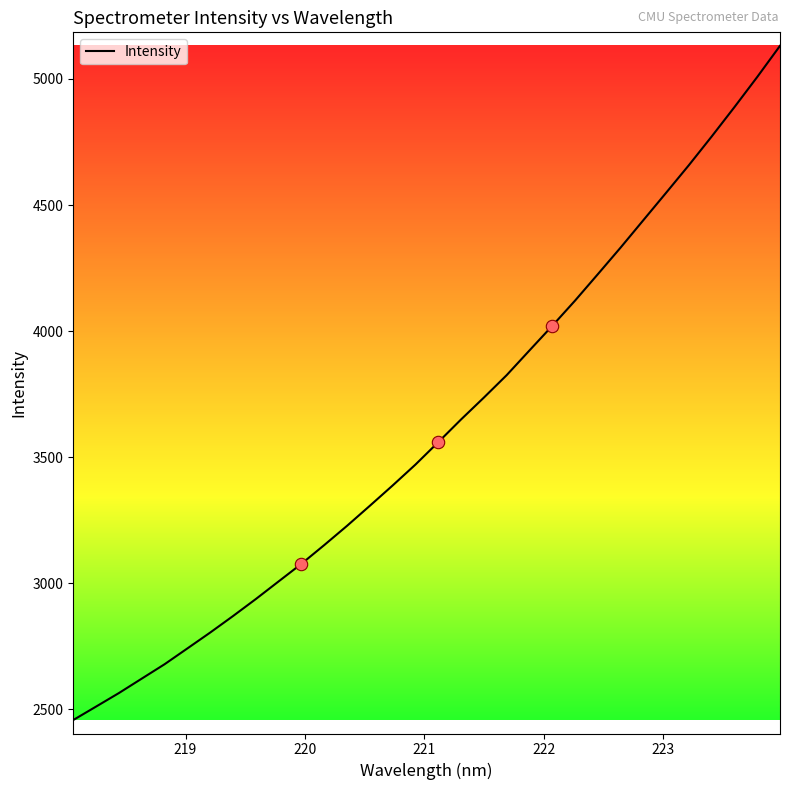

What is the difference between the maximum and minimum values?

2675.2